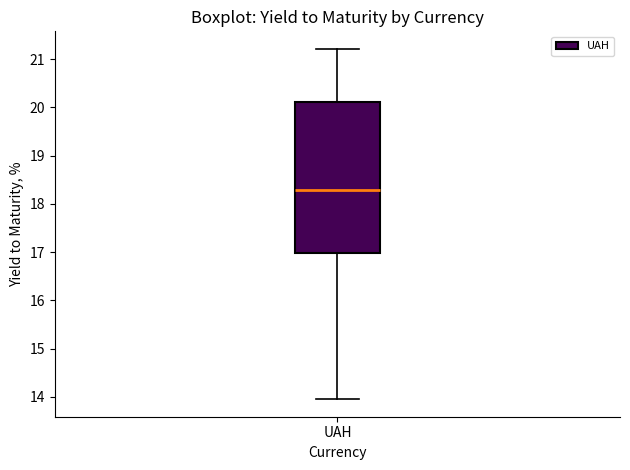

Transcribe this box plot: give where the median line is, the range the box spans, and where the two whiskers end, as read against the y-axis. The values are not printed on the chart, so give them approximately, as read against the axis.

median 18.3, box 17.0 to 20.1, whiskers 14.0 to 21.2